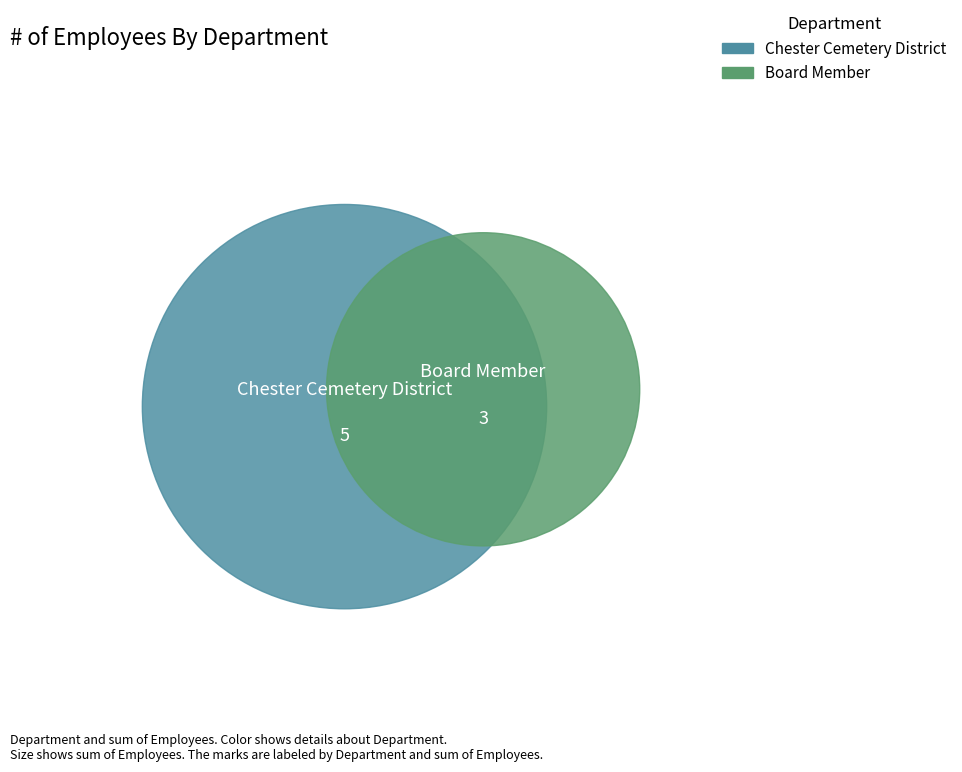

Is there a majority slice in this chart?

Yes